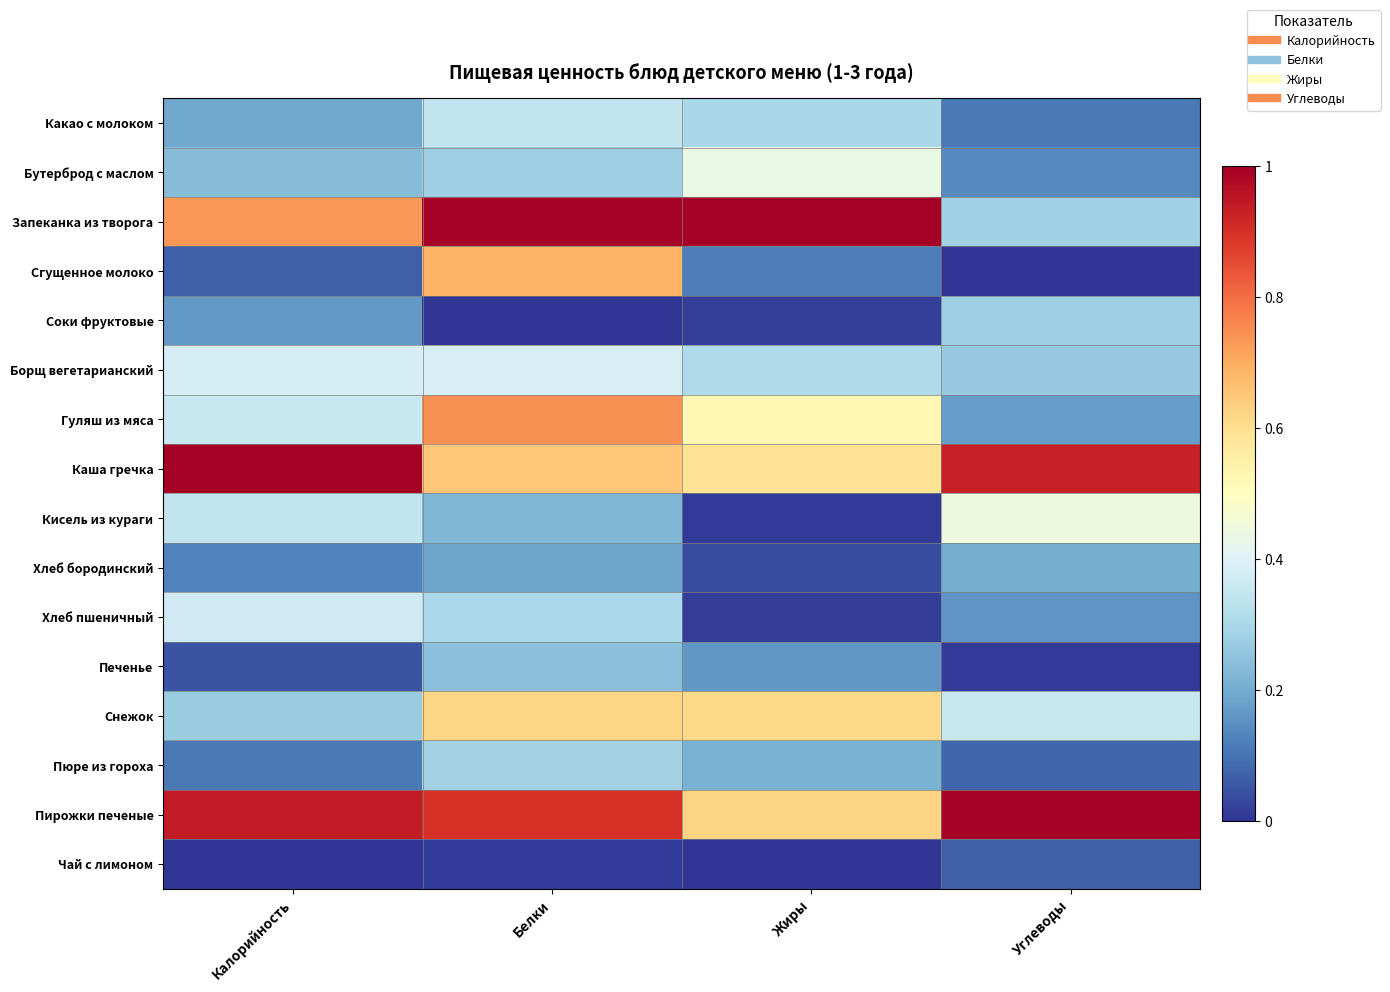

What is the spread (max minus min) of values at Углеводы?

1.0